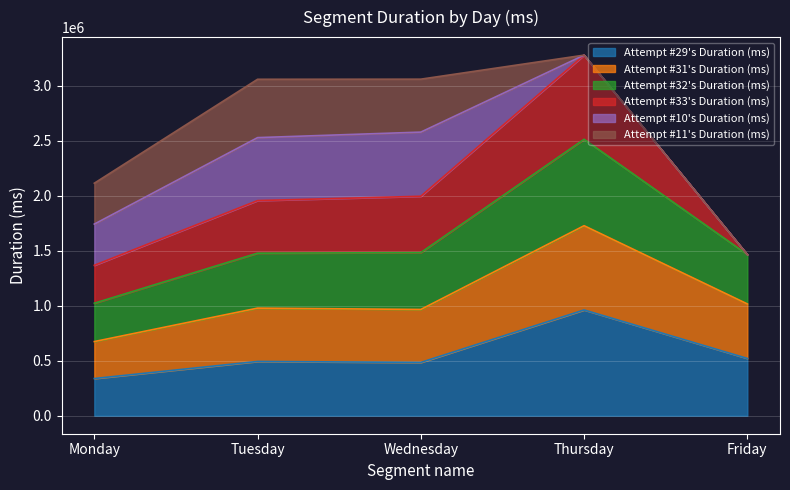

What is the total value across all series at Thursday?

3279808